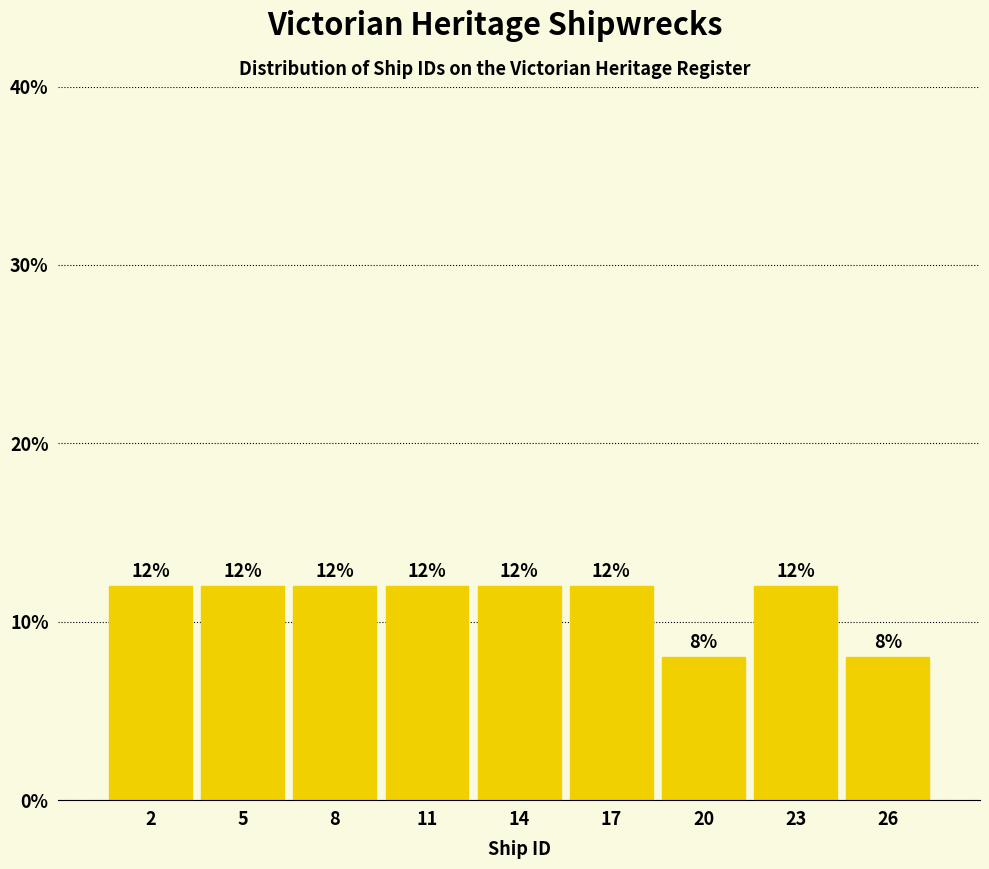

Reading right to left, transcribe all the data shown in this chart.

8	12	8	12	12	12	12	12	12